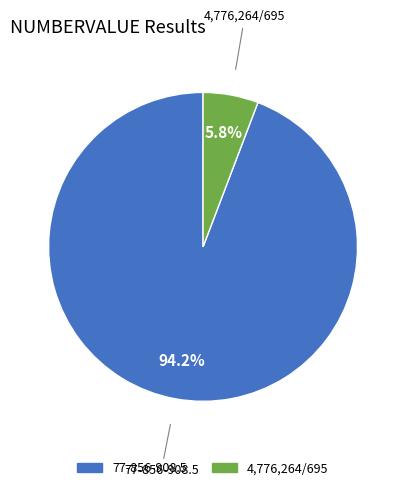

How many segments does this pie chart have?

2